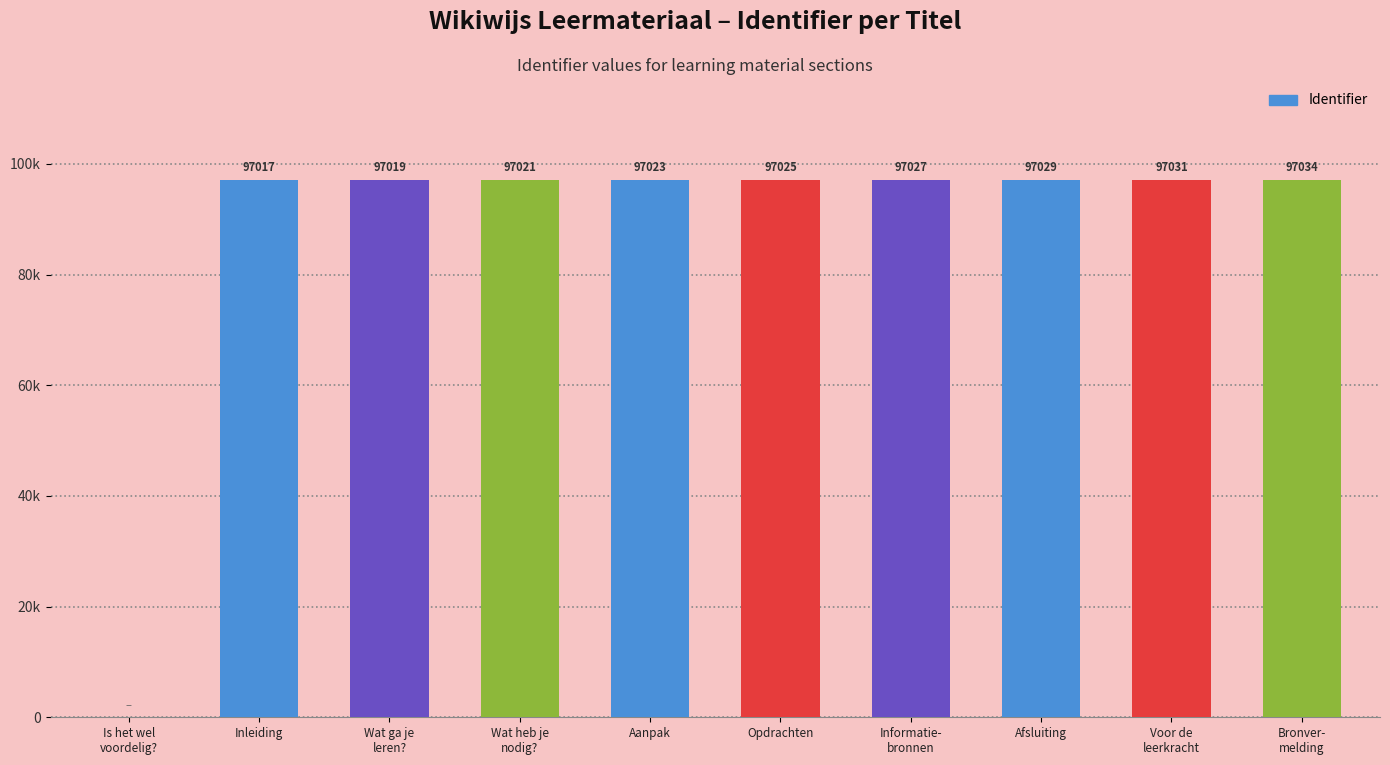

Reading left to right, extract all data points from this chart.

Is het wel
voordelig?=0	Inleiding=97017	Wat ga je
leren?=97019	Wat heb je
nodig?=97021	Aanpak=97023	Opdrachten=97025	Informatie-
bronnen=97027	Afsluiting=97029	Voor de
leerkracht=97031	Bronver-
melding=97034